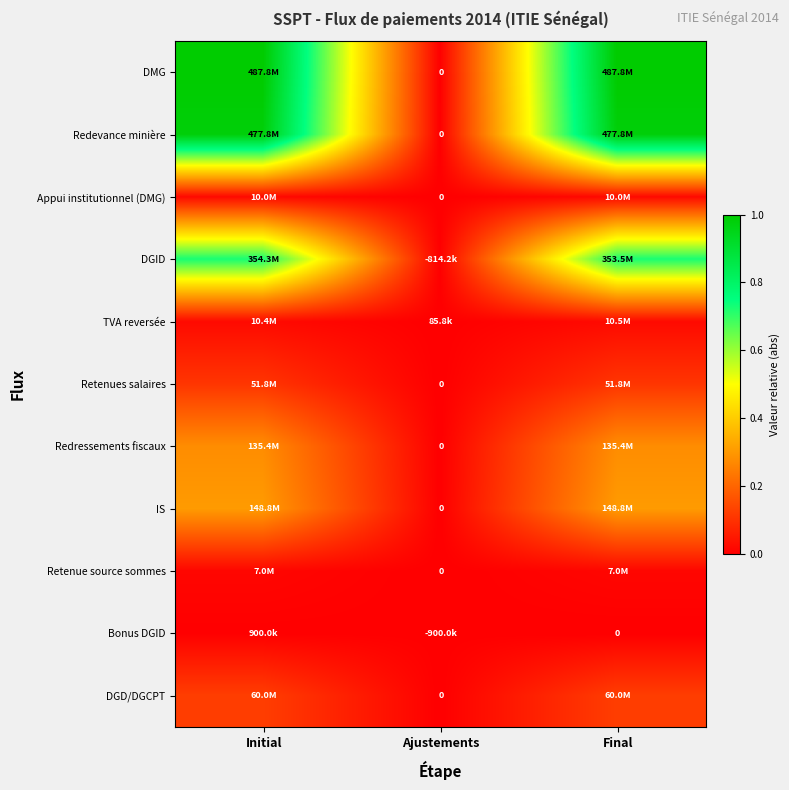

Where is TVA reversée nearest to the value 0?

Ajustements